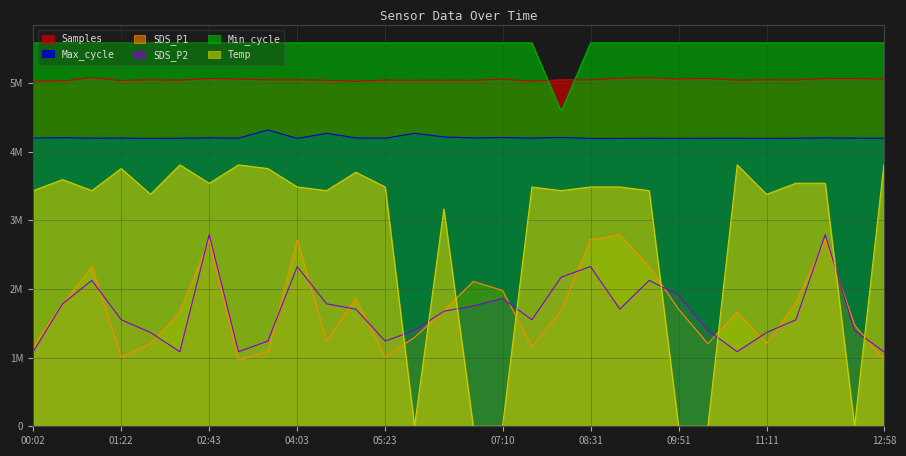

What is the value of the Max_cycle point at the 15th from the left?

4212807.4